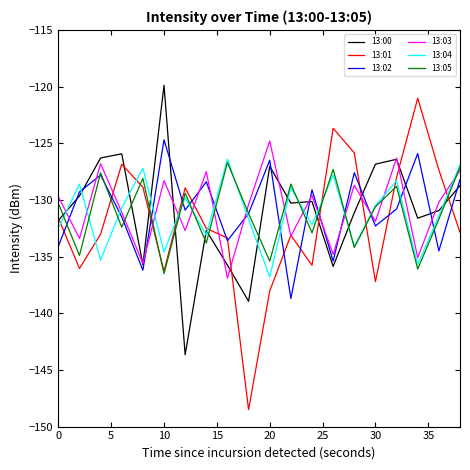

After their last crossing, which series has the higher values: 13:00 or 13:05?

13:05